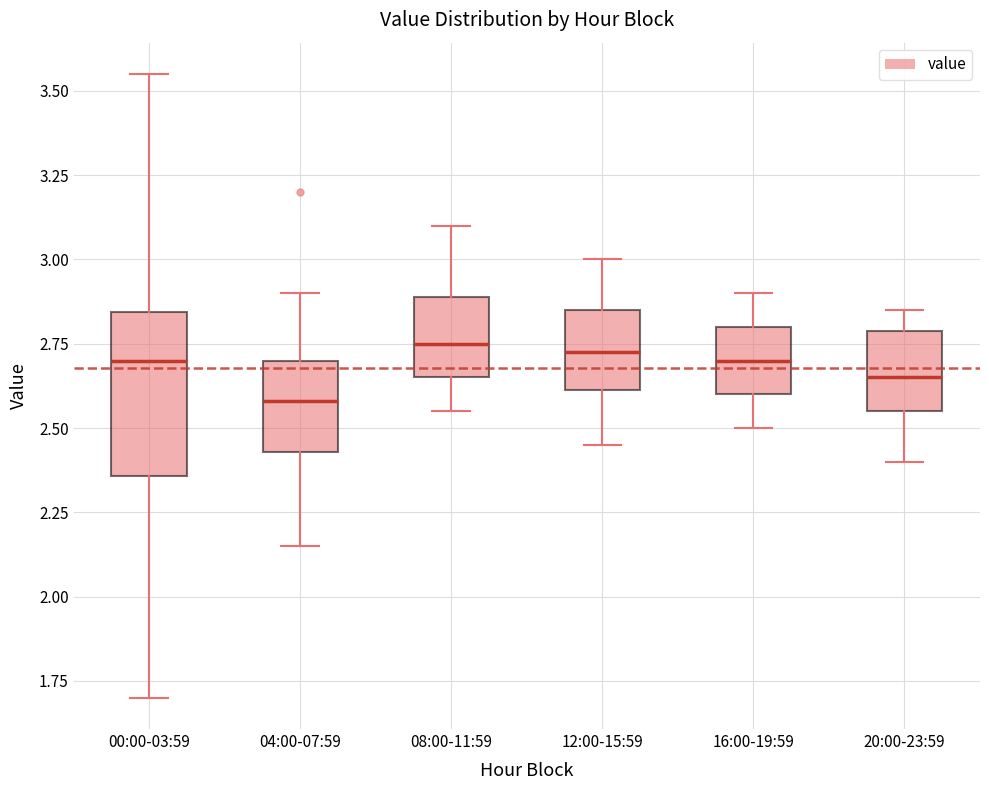

Reading left to right, transcribe this box plot: for each box, give where its median line is, the range the box spans, and where its two whiskers end, as read against the y-axis. The values are not printed on the chart, so give them approximately, as read against the axis.

00:00-03:59: median 2.70, box 2.35 to 2.85, whiskers 1.70 to 3.55
04:00-07:59: median 2.60, box 2.45 to 2.70, whiskers 2.15 to 2.90
08:00-11:59: median 2.75, box 2.65 to 2.90, whiskers 2.55 to 3.10
12:00-15:59: median 2.75, box 2.60 to 2.85, whiskers 2.45 to 3.00
16:00-19:59: median 2.70, box 2.60 to 2.80, whiskers 2.50 to 2.90
20:00-23:59: median 2.65, box 2.55 to 2.80, whiskers 2.40 to 2.85